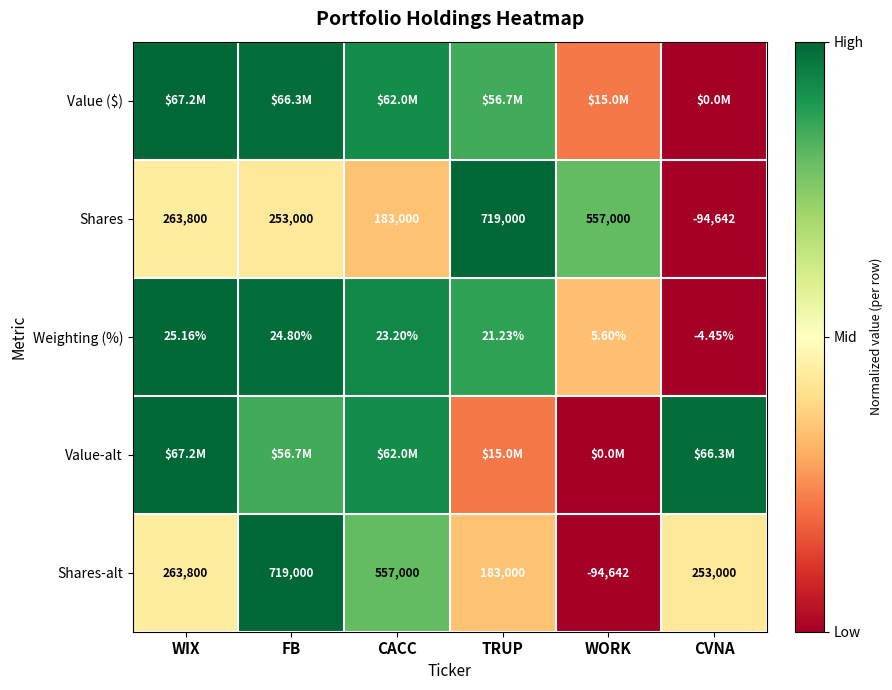

Which category has the lowest value in the Weighting (%) series?

CVNA